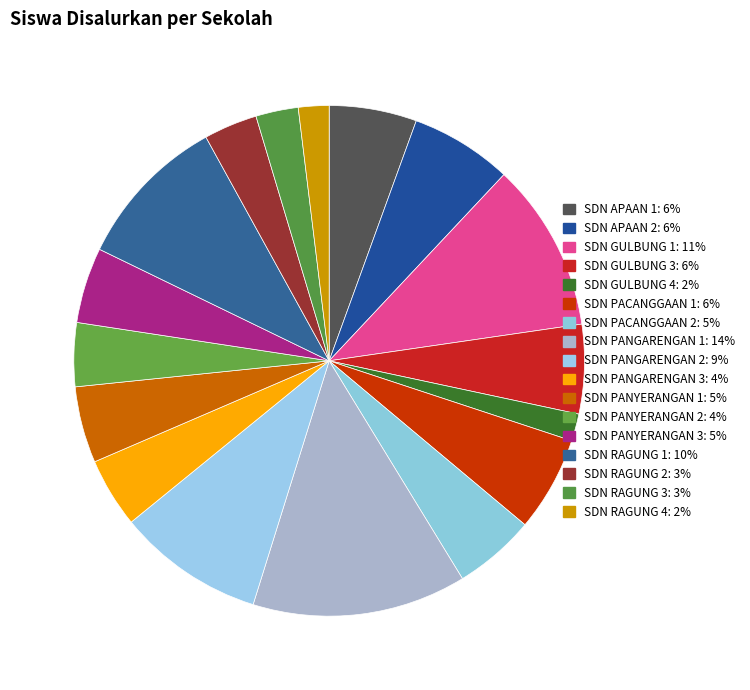

How many segments does this pie chart have?

17